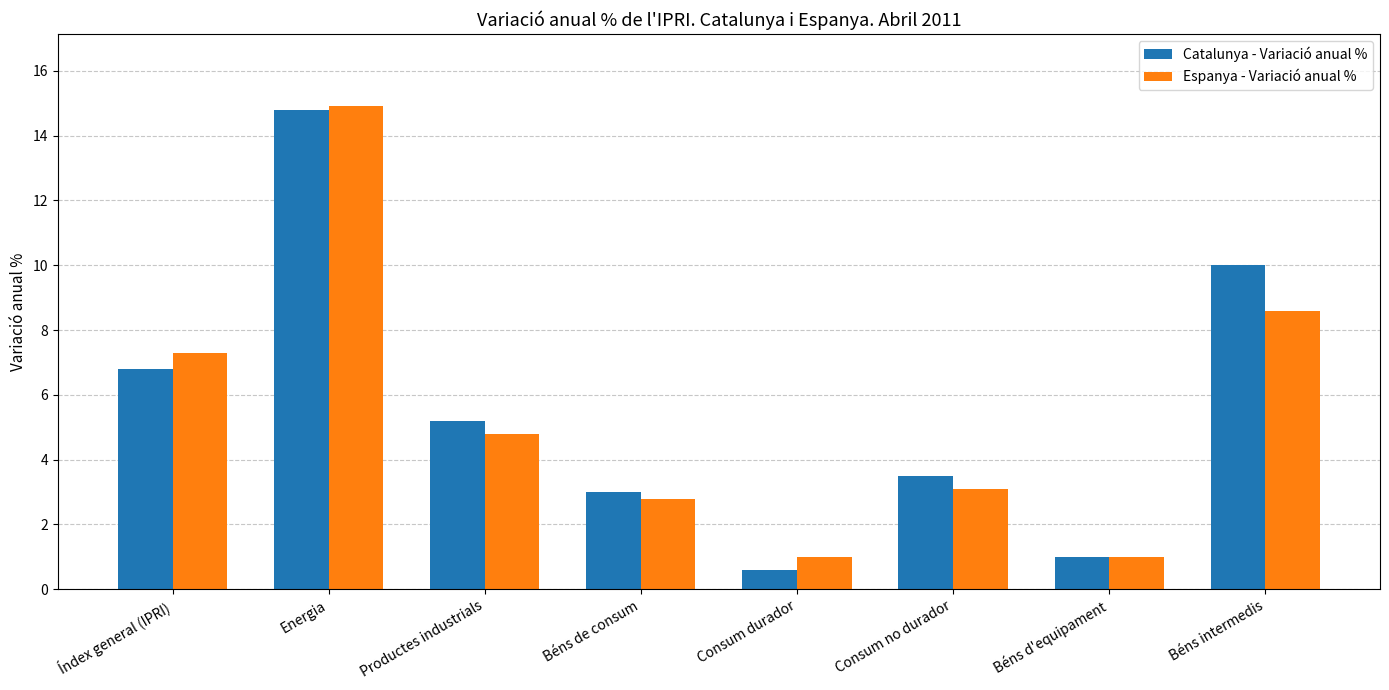

Reading right to left, extract all data points from this chart.

Catalunya - Variació anual %: 10.0	1.0	3.5	0.6	3.0	5.2	14.8	6.8
Espanya - Variació anual %: 8.6	1.0	3.1	1.0	2.8	4.8	14.9	7.3